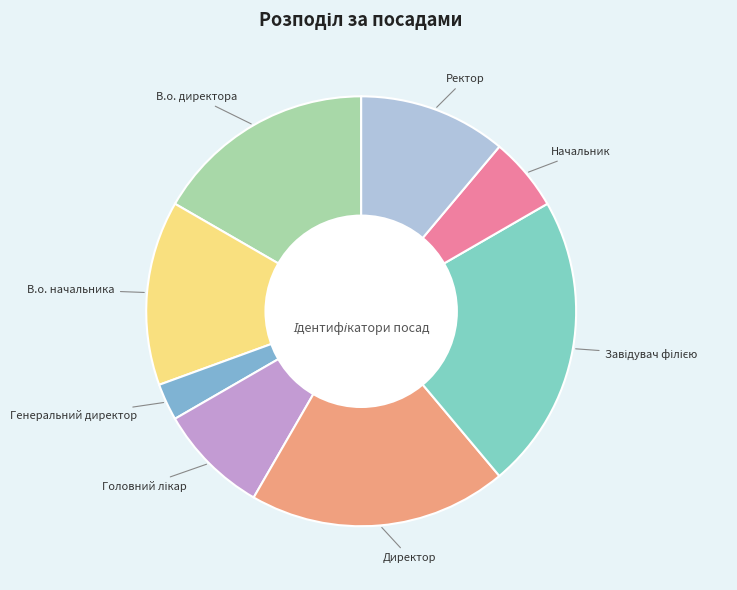

What is the ratio of the value at Начальник to the value at Ректор?

0.5